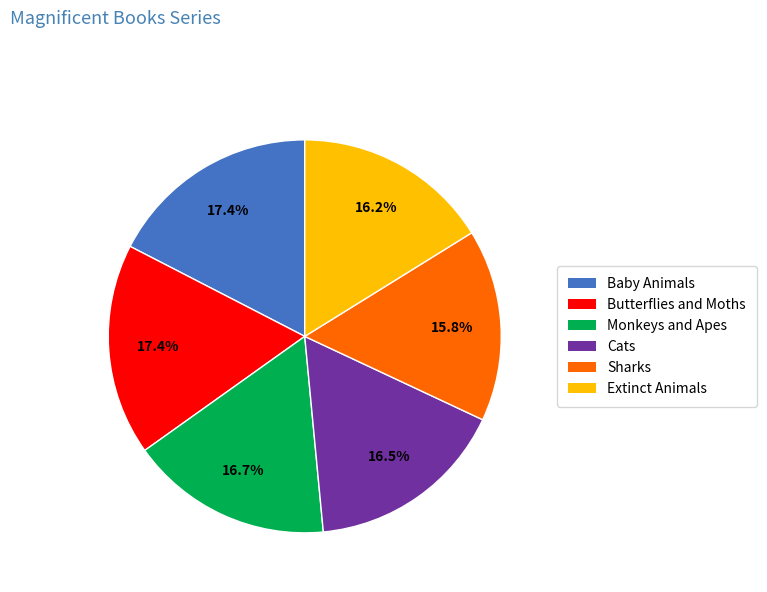

To the nearest percent, what percentage of the pie is Sharks?

16%